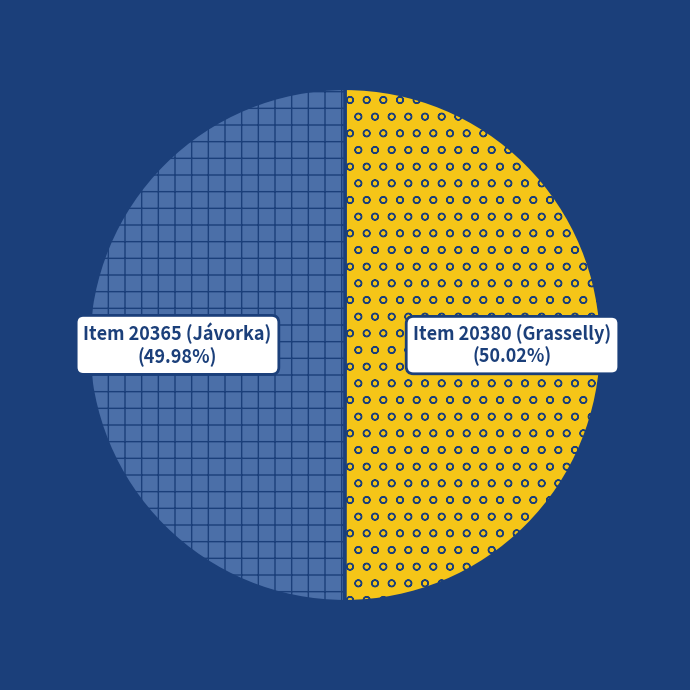

Approximately how many times larger is the value at Item 20380 (Grasselly) compared to Item 20365 (Jávorka)?

1.0